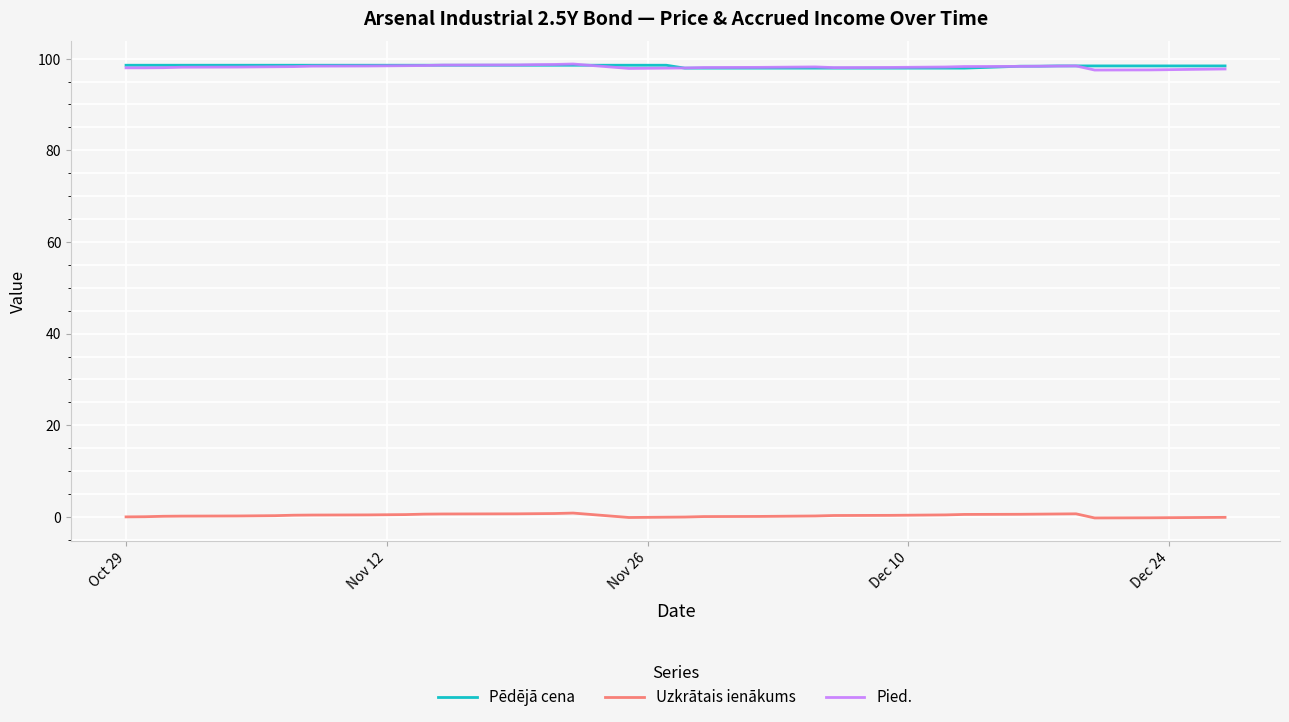

Where is the first local minimum for Pied.?

Nov 26